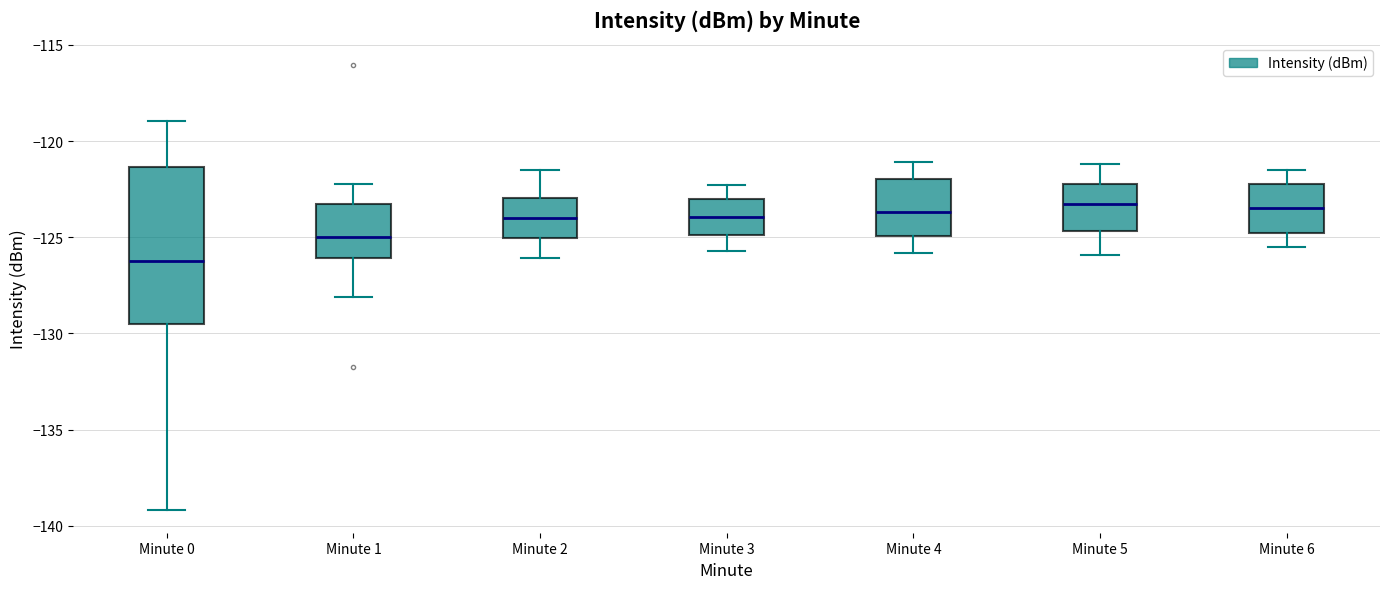

Where does the median line of the box for Minute 6 sit on the y-axis? The values are not printed on the chart, so give them approximately, as read against the axis.

-123.5